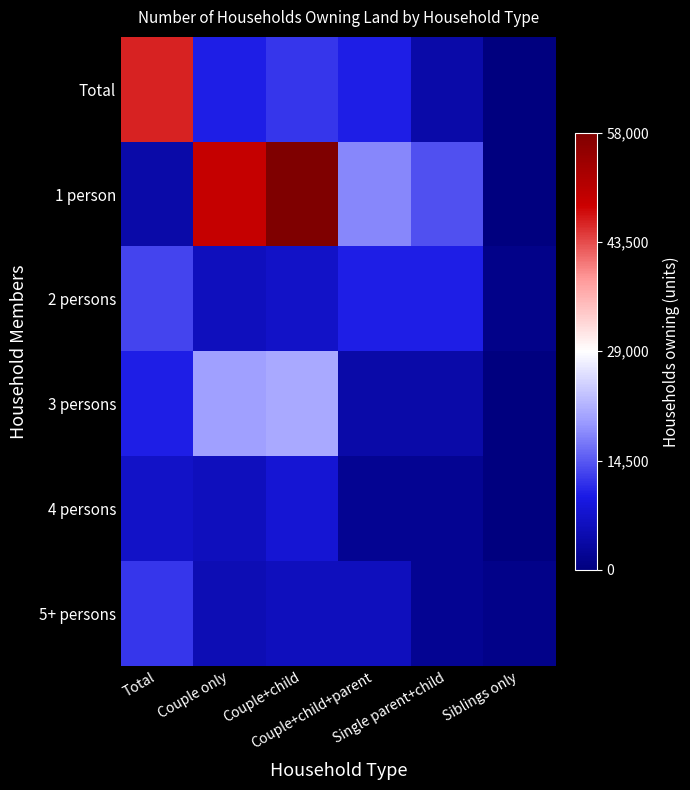

Reading left to right, transcribe all the data shown in this chart.

Total: Total=0.8	Couple only=0.2	Couple+child=0.2	Couple+child+parent=0.2	Single parent+child=0.1	Siblings only=0.0
1 person: Total=0.1	Couple only=0.8	Couple+child=1.0	Couple+child+parent=0.3	Single parent+child=0.2	Siblings only=0.0
2 persons: Total=0.2	Couple only=0.1	Couple+child=0.1	Couple+child+parent=0.2	Single parent+child=0.2	Siblings only=0.0
3 persons: Total=0.2	Couple only=0.3	Couple+child=0.4	Couple+child+parent=0.1	Single parent+child=0.1	Siblings only=0.0
4 persons: Total=0.1	Couple only=0.1	Couple+child=0.1	Couple+child+parent=0.0	Single parent+child=0.0	Siblings only=0.0
5+ persons: Total=0.2	Couple only=0.1	Couple+child=0.1	Couple+child+parent=0.1	Single parent+child=0.0	Siblings only=0.0